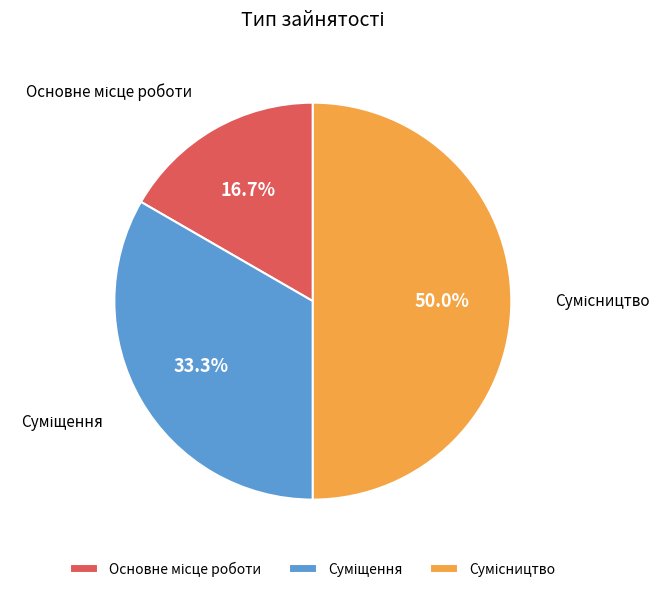

What is the largest slice in the pie chart?

Сумісництво